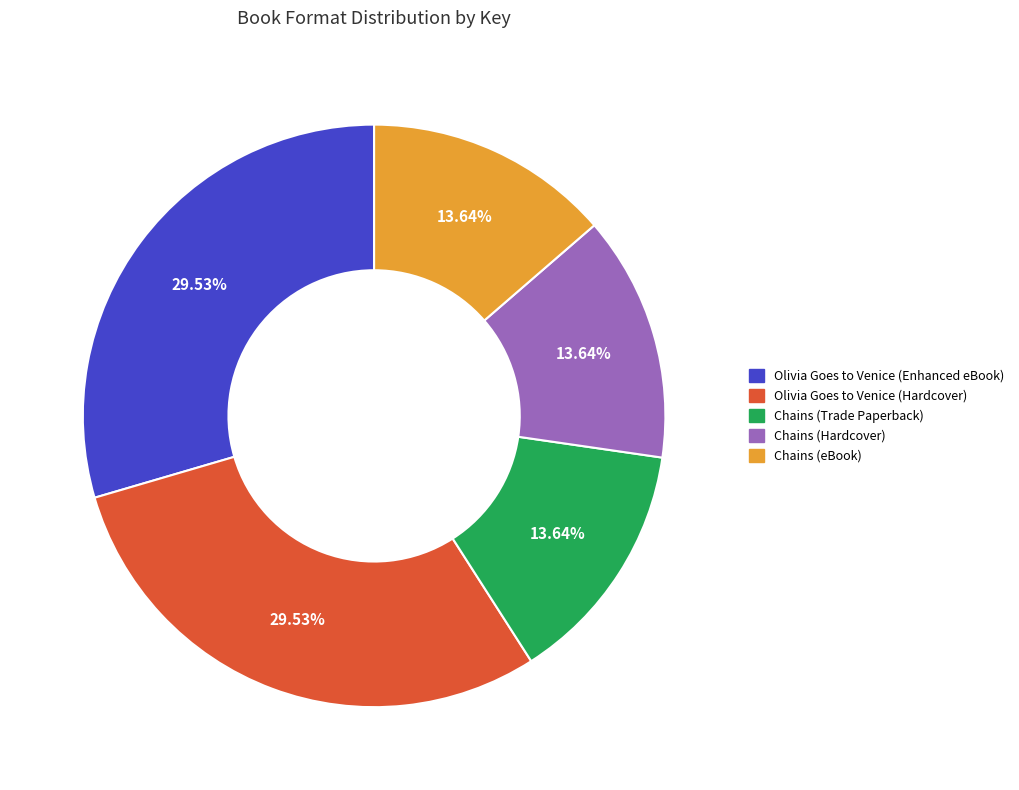

To the nearest percent, what is the difference between the largest and smallest slice percentages?

16%